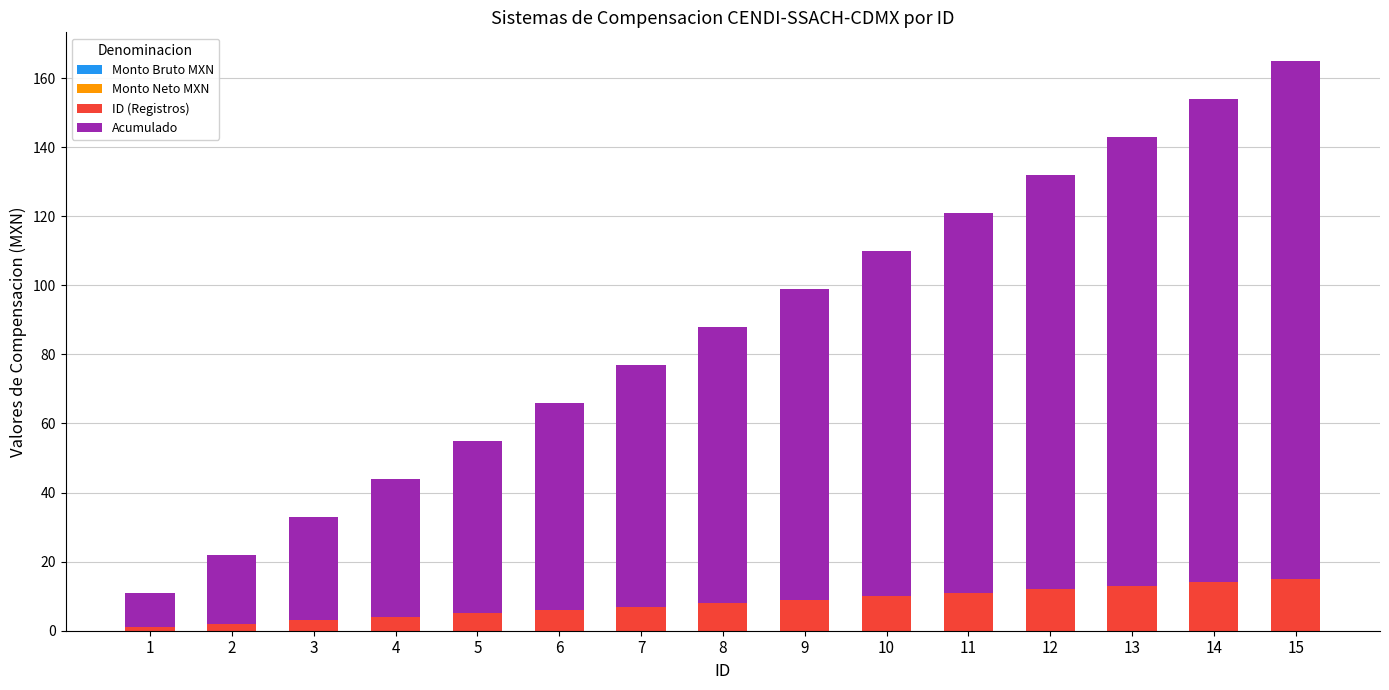

Does the chart contain stacked bars?

Yes